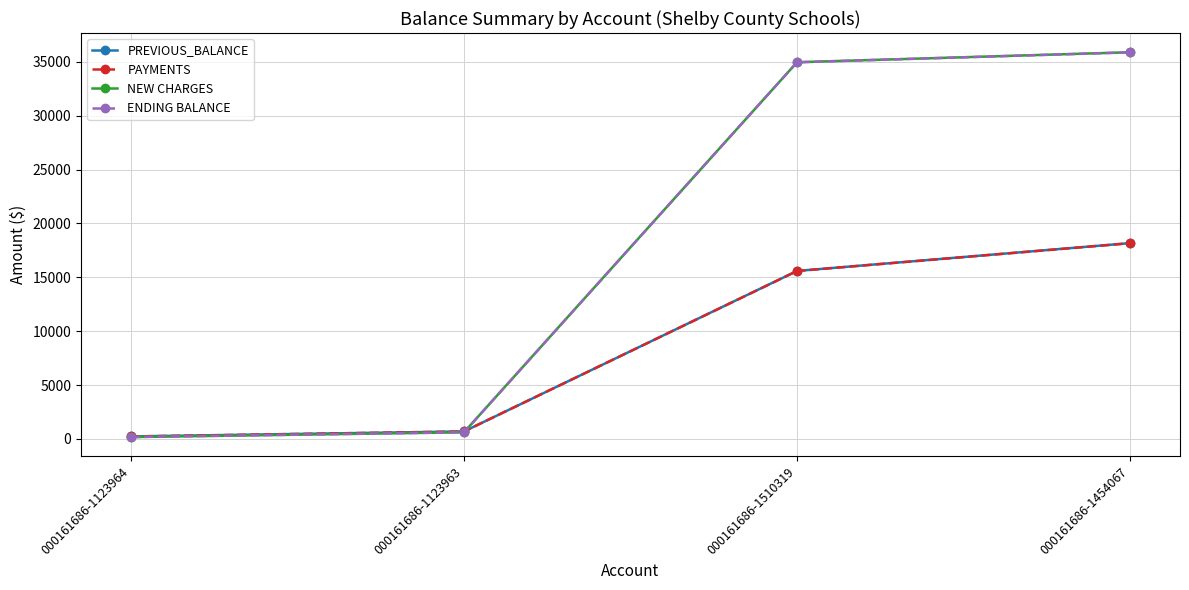

What is the total value across all series at 000161686-1123963?

2642.1